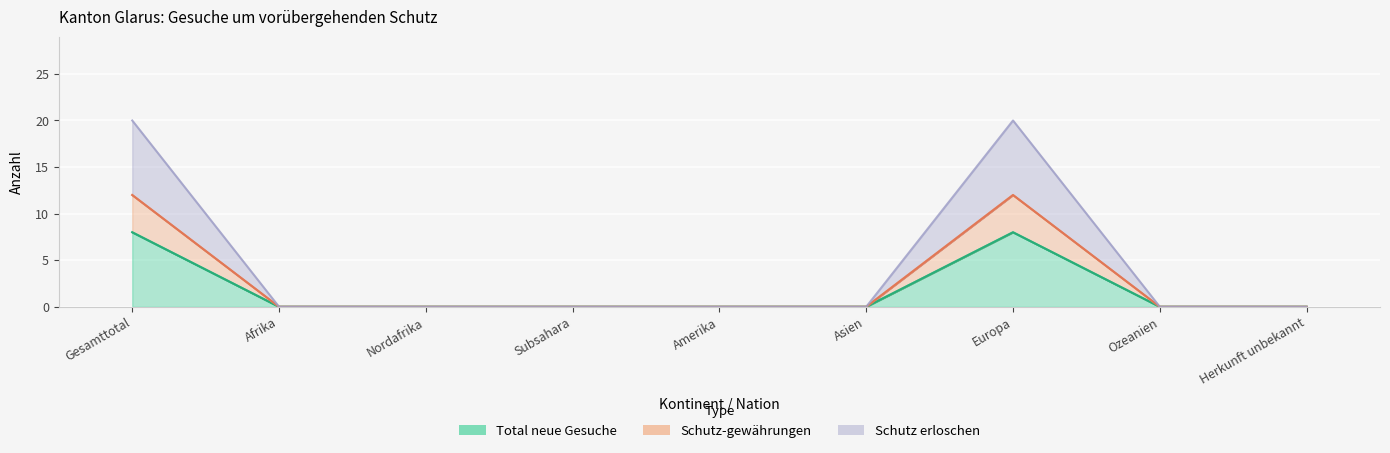

At which label does Schutz erloschen reach its peak?

Gesamttotal